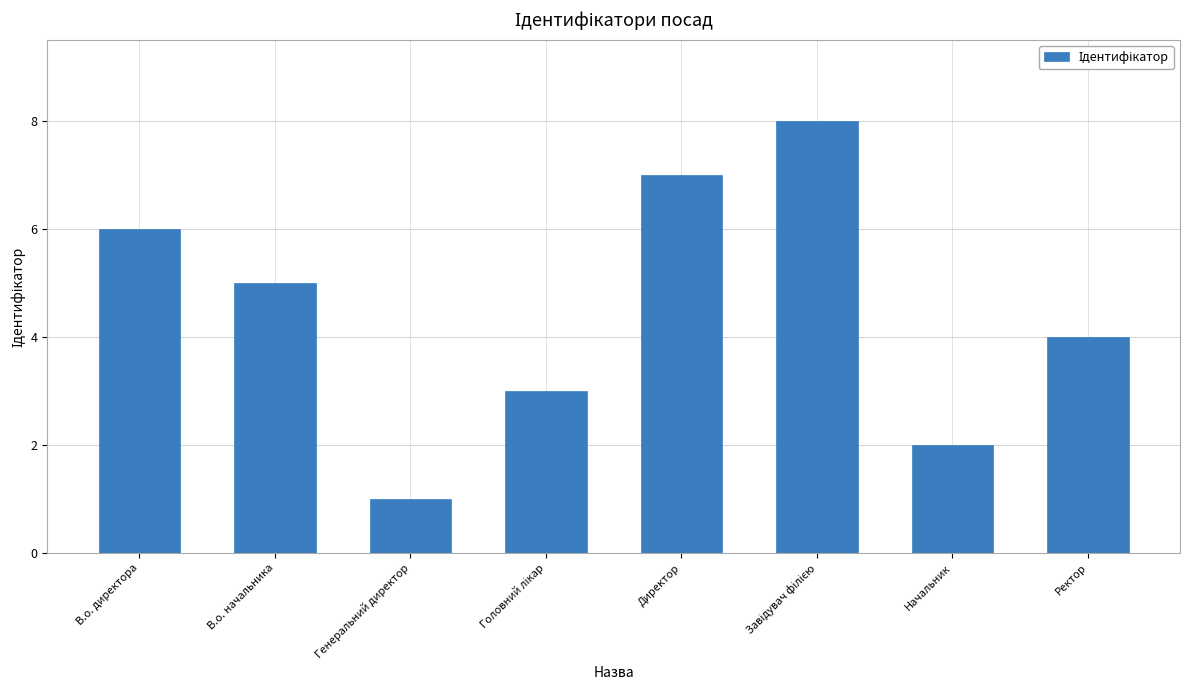

Reading left to right, list all the values displayed in this chart.

6	5	1	3	7	8	2	4